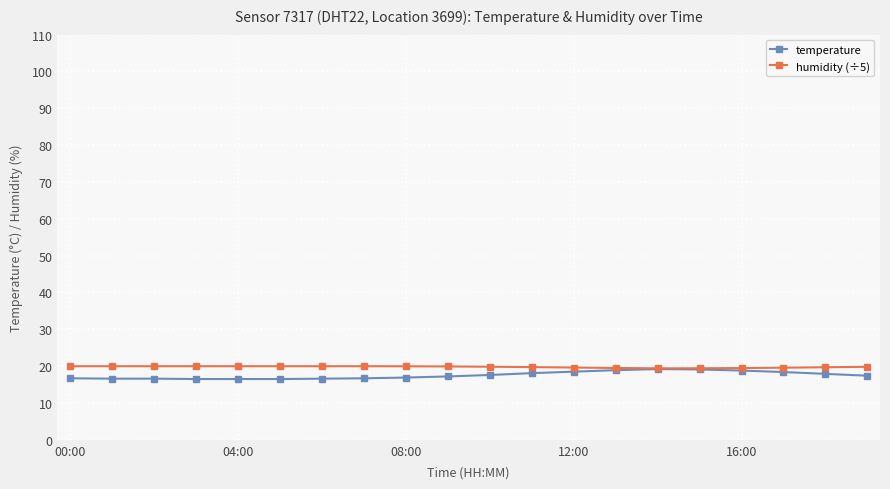

True or false: temperature has more than 0 interior local peaks.

True